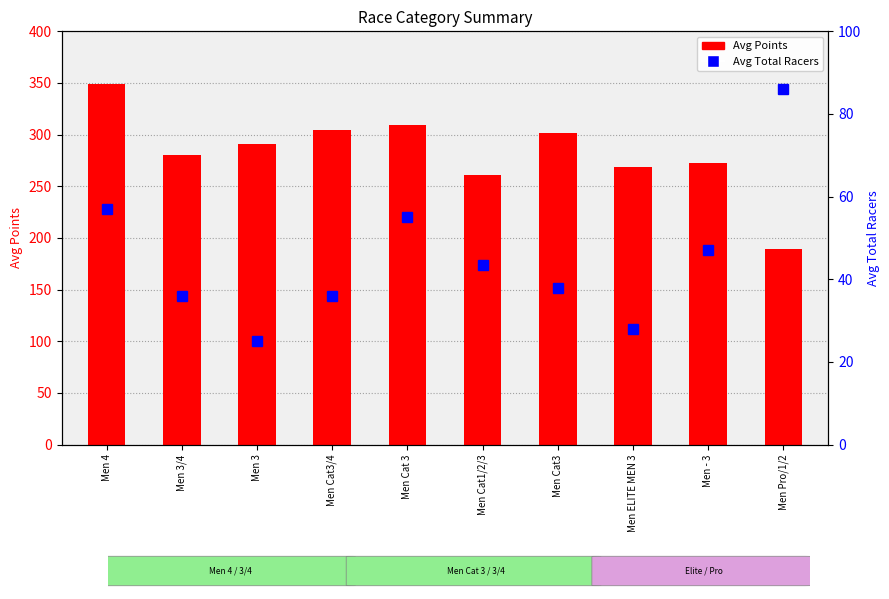

What is the sum of the Avg Total Racers values at Men ELITE MEN 3 and Men Cat3/4?

64.0